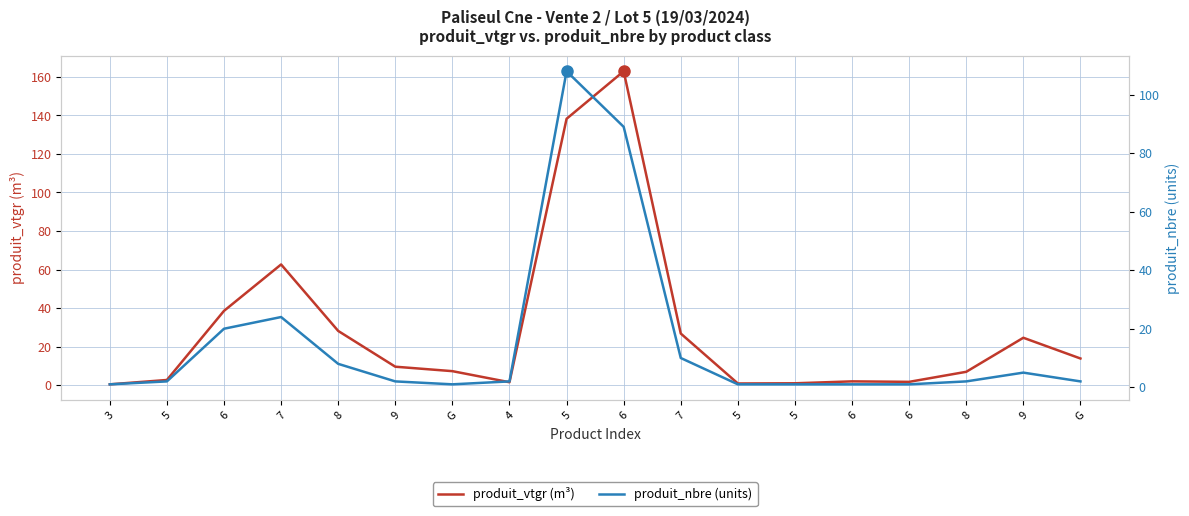

Where is the first local minimum for produit_nbre (units)?

G